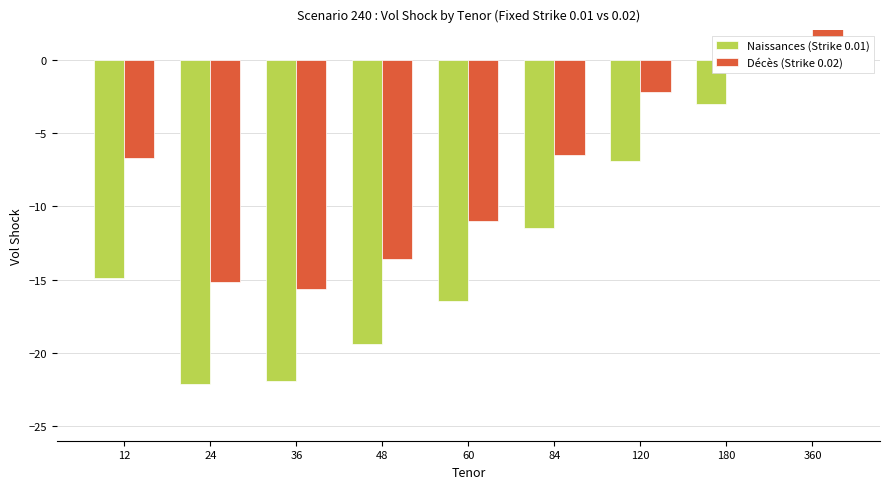

Reading left to right, extract all data points from this chart.

Naissances (Strike 0.01): -14.9	-22.2	-21.9	-19.4	-16.5	-11.5	-6.9	-3.1	0.8
Décès (Strike 0.02): -6.7	-15.1	-15.7	-13.6	-11.0	-6.5	-2.2	1.4	5.0